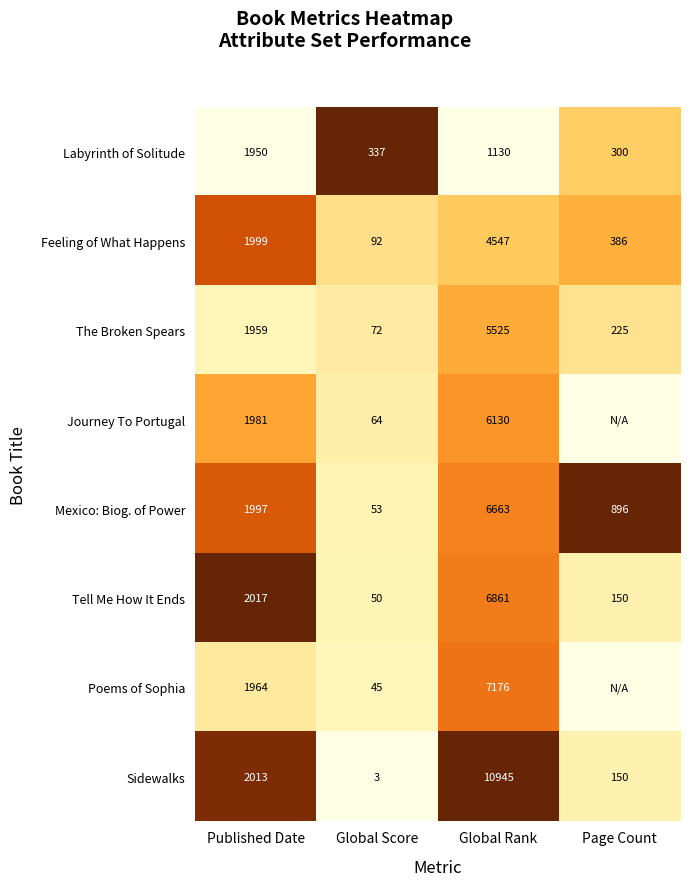

At which label is Sidewalks closest to 5474?

Published Date